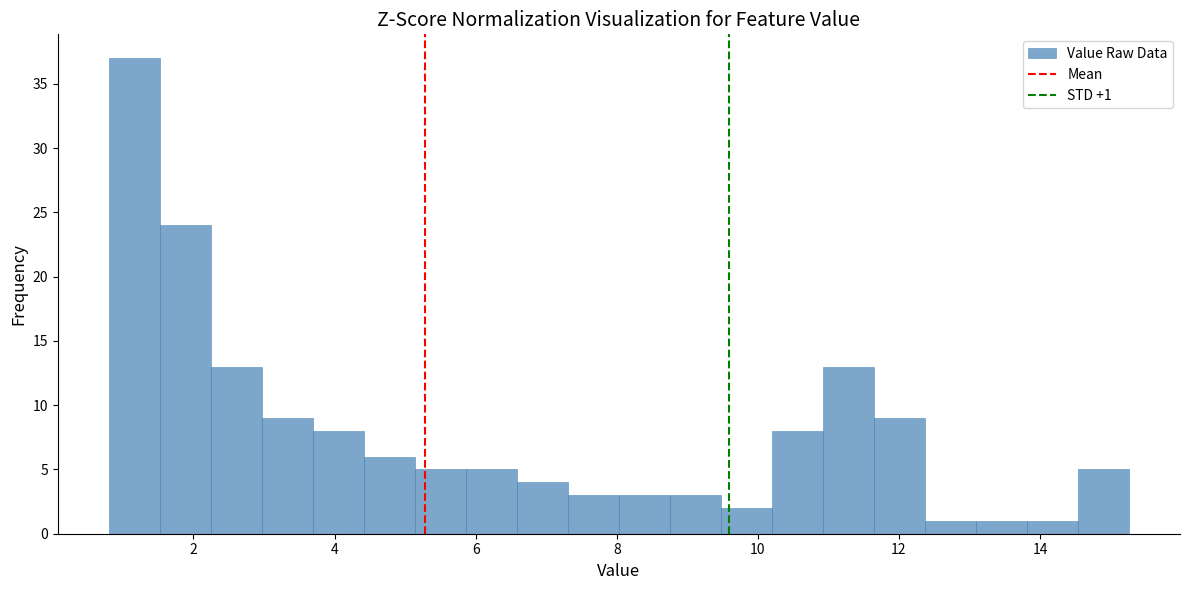

Around what value on the x-axis is the tallest bar? Give the approximate position of its centre, as read against the axis.

1.2